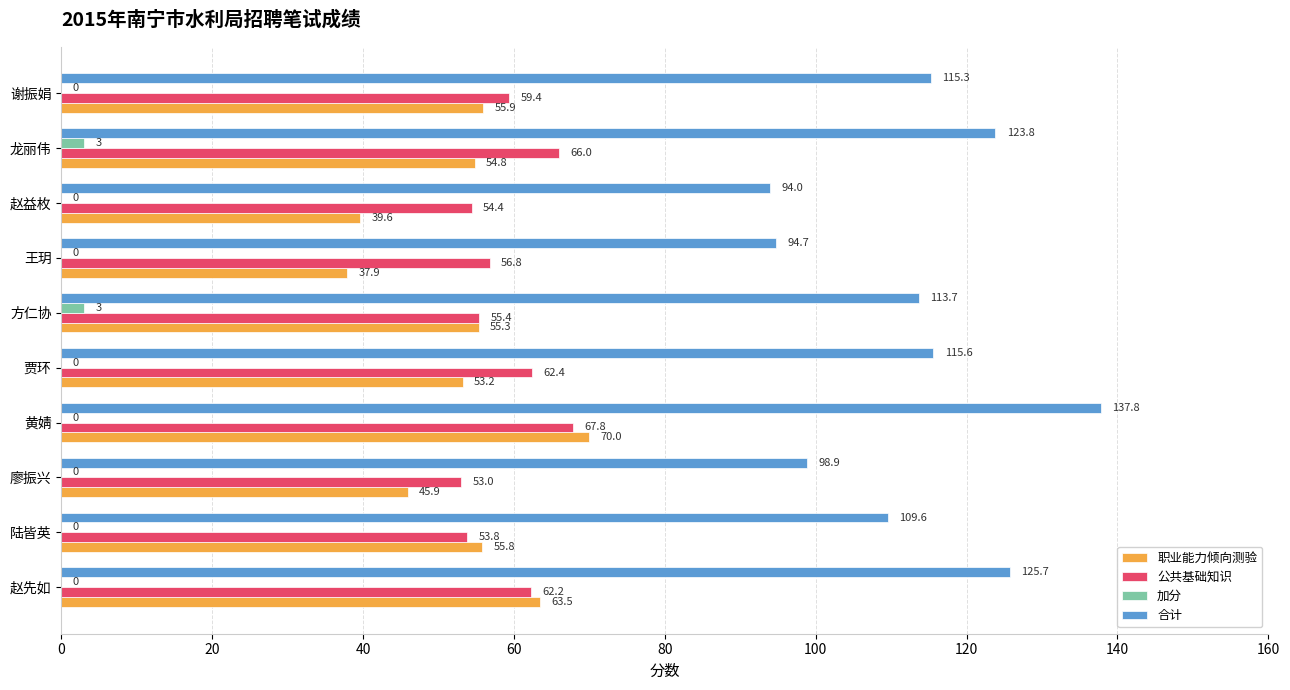

Which series has the largest total across all categories?

合计